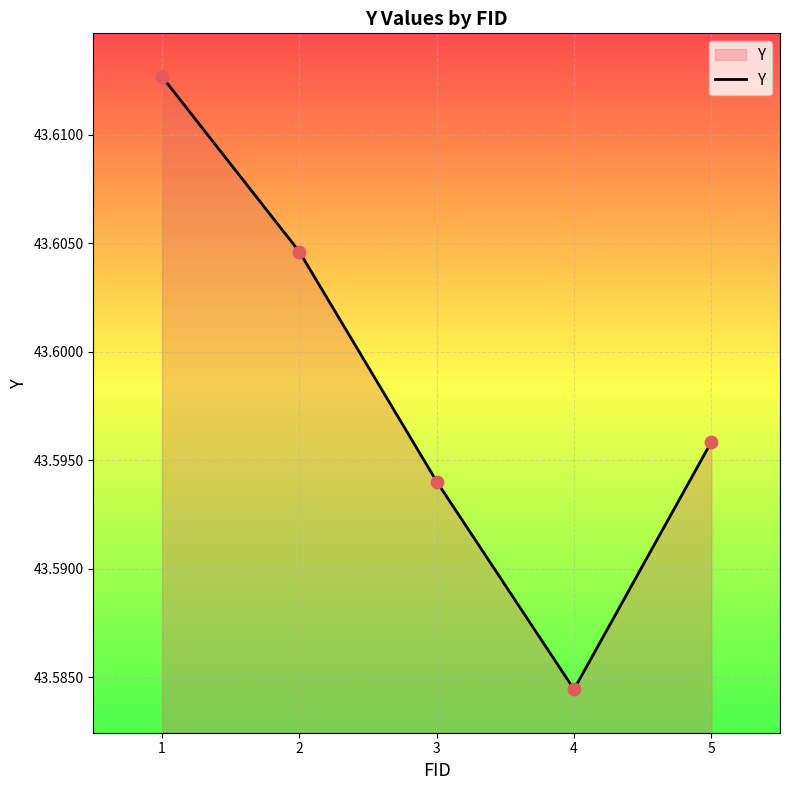

Approximately how many times larger is the value at 4 compared to 2?

1.0